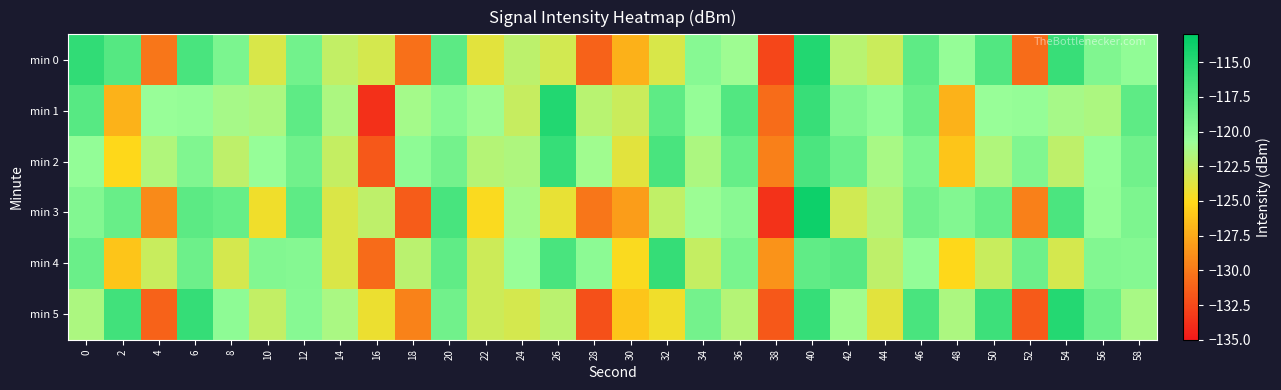

What is the greatest value displayed?

-113.8